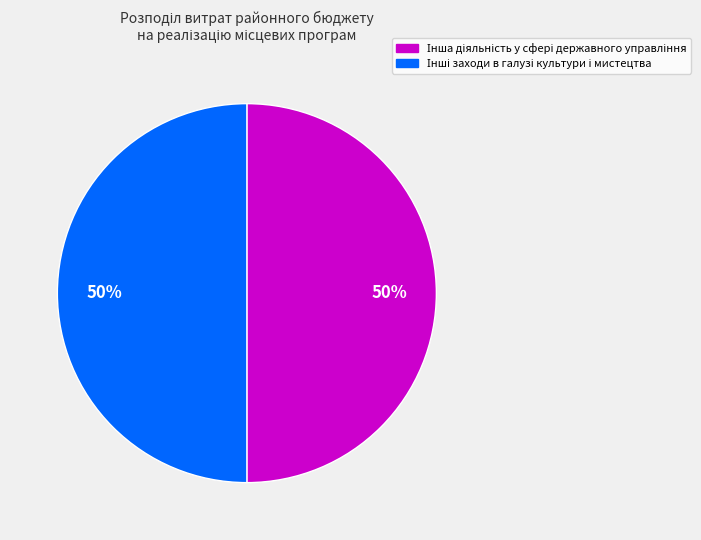

To the nearest percent, what is the average slice percentage?

50%